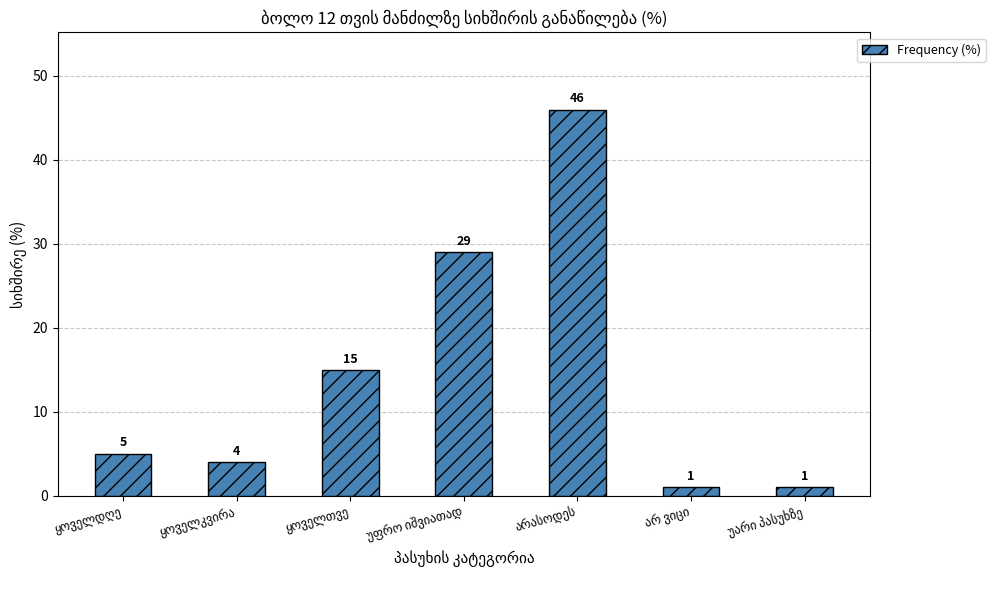

What is the value of the 4th bar from the left?

29